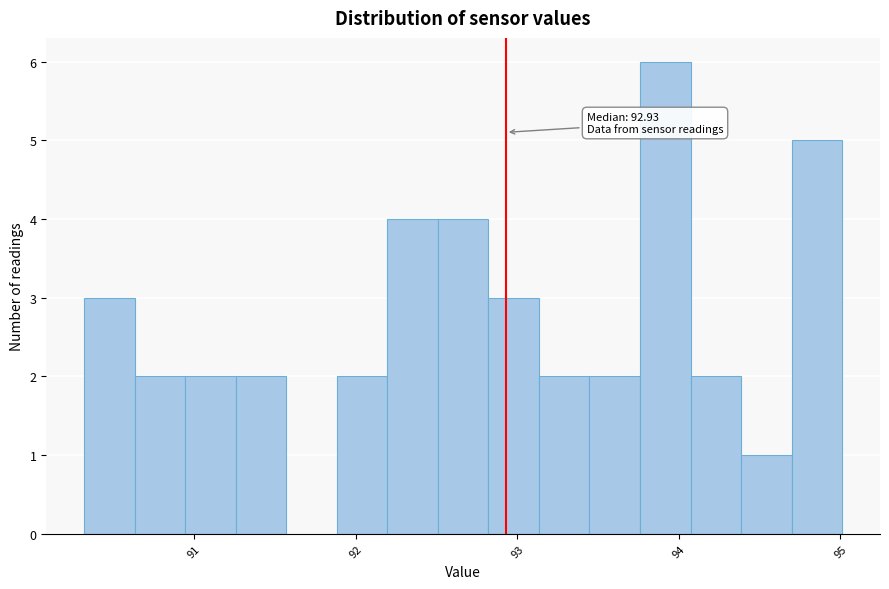

Read against the x-axis, roughly where is the centre of the tallest bar?

93.9